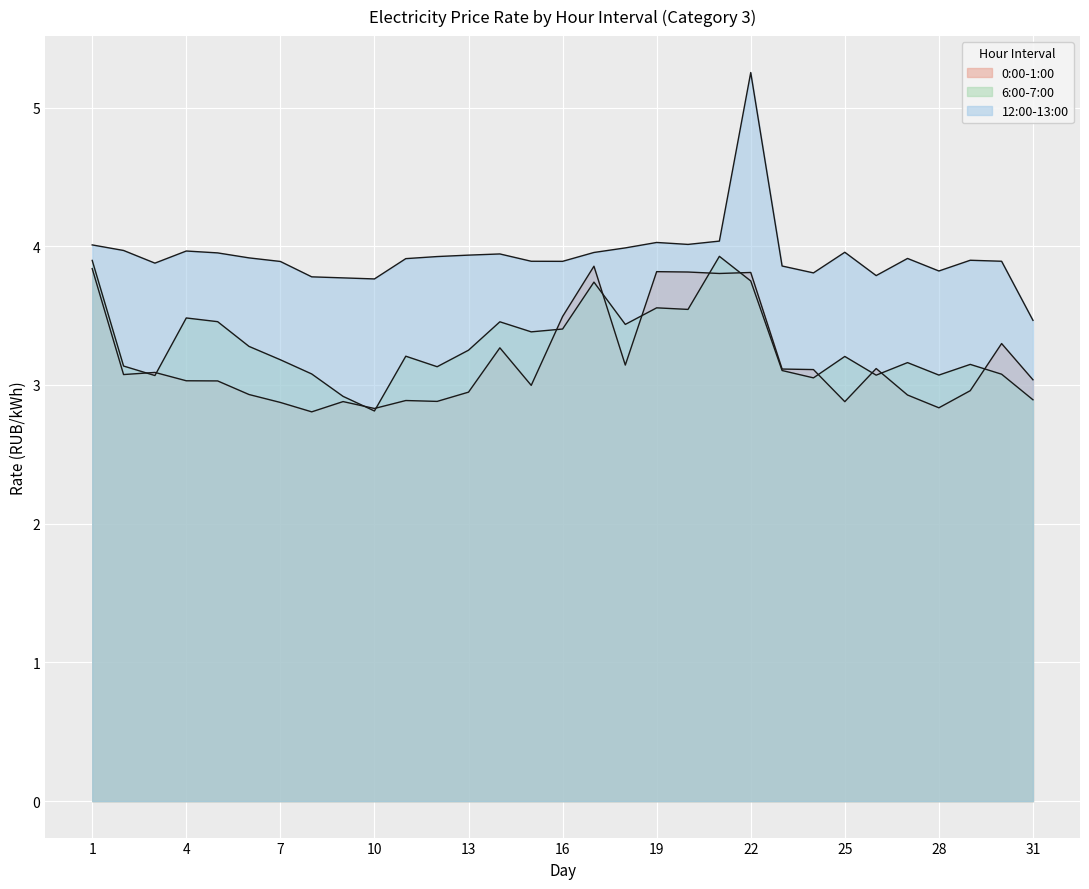

Reading left to right, transcribe all the data shown in this chart.

0:00-1:00: 3.8	3.1	3.1	3.0	3.0	2.9	2.9	2.8	2.9	2.8	2.9	2.9	2.9	3.3	3.0	3.5	3.9	3.1	3.8	3.8	3.8	3.8	3.1	3.1	2.9	3.1	2.9	2.8	3.0	3.3	3.0
6:00-7:00: 3.9	3.1	3.1	3.5	3.5	3.3	3.2	3.1	2.9	2.8	3.2	3.1	3.3	3.5	3.4	3.4	3.7	3.4	3.6	3.5	3.9	3.7	3.1	3.1	3.2	3.1	3.2	3.1	3.1	3.1	2.9
12:00-13:00: 4.0	4.0	3.9	4.0	4.0	3.9	3.9	3.8	3.8	3.8	3.9	3.9	3.9	3.9	3.9	3.9	4.0	4.0	4.0	4.0	4.0	5.3	3.9	3.8	4.0	3.8	3.9	3.8	3.9	3.9	3.5